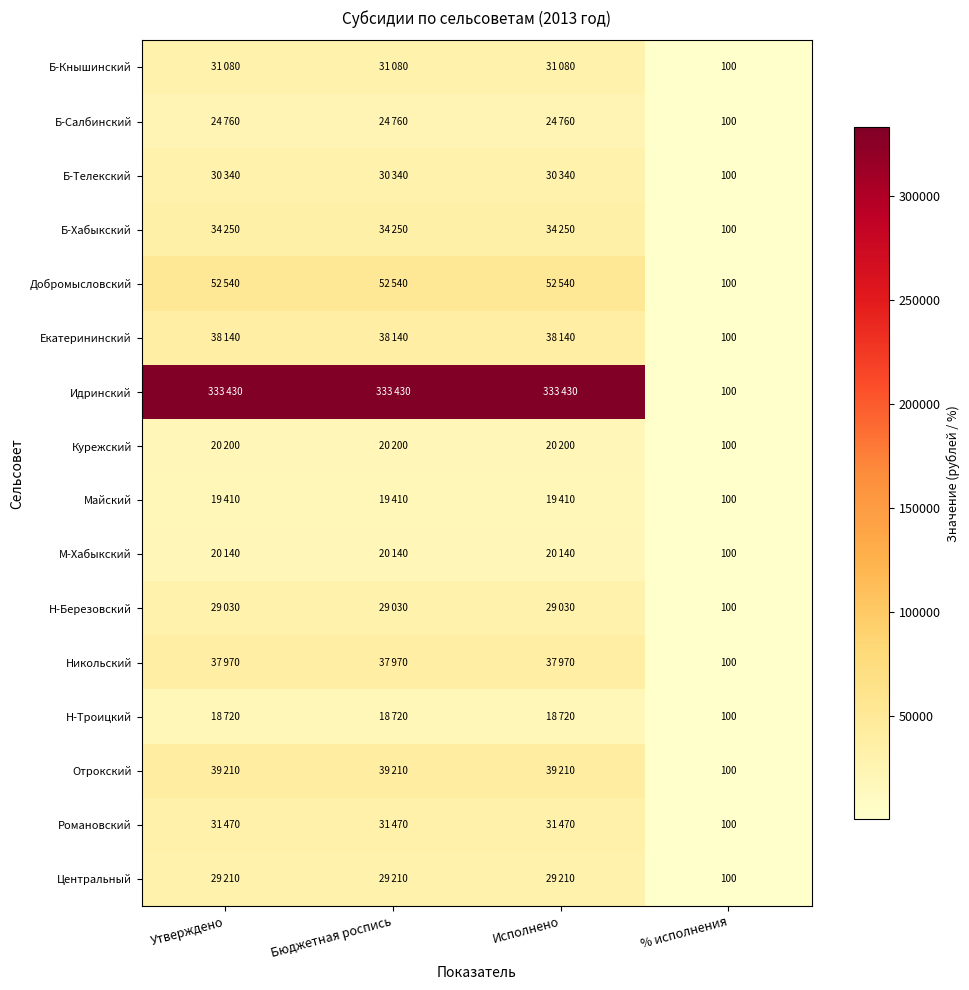

Is it true that Добромысловский equals 100 at % исполнения?

True